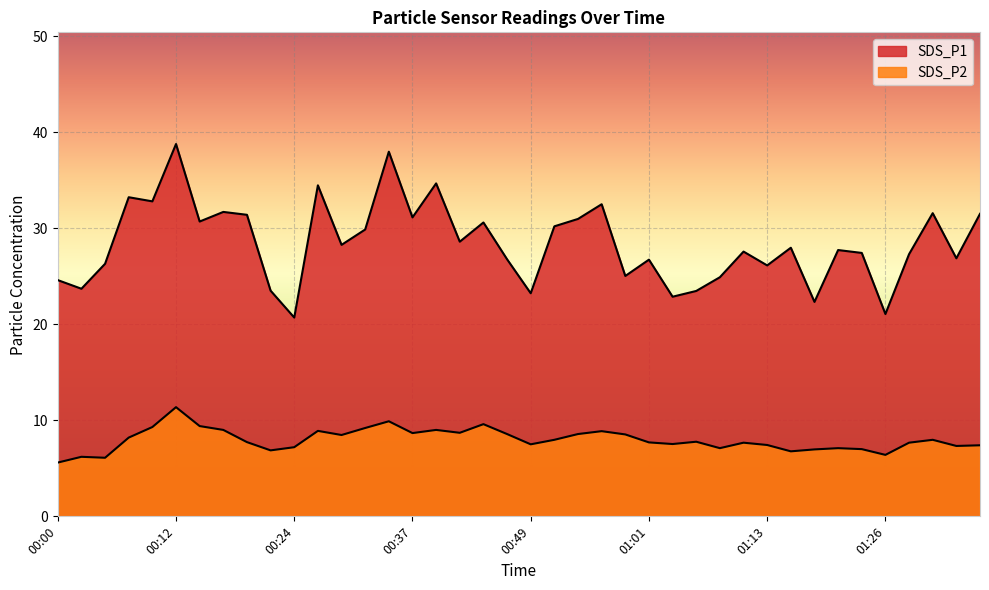

Does the chart display data point markers on the line(s)?

No